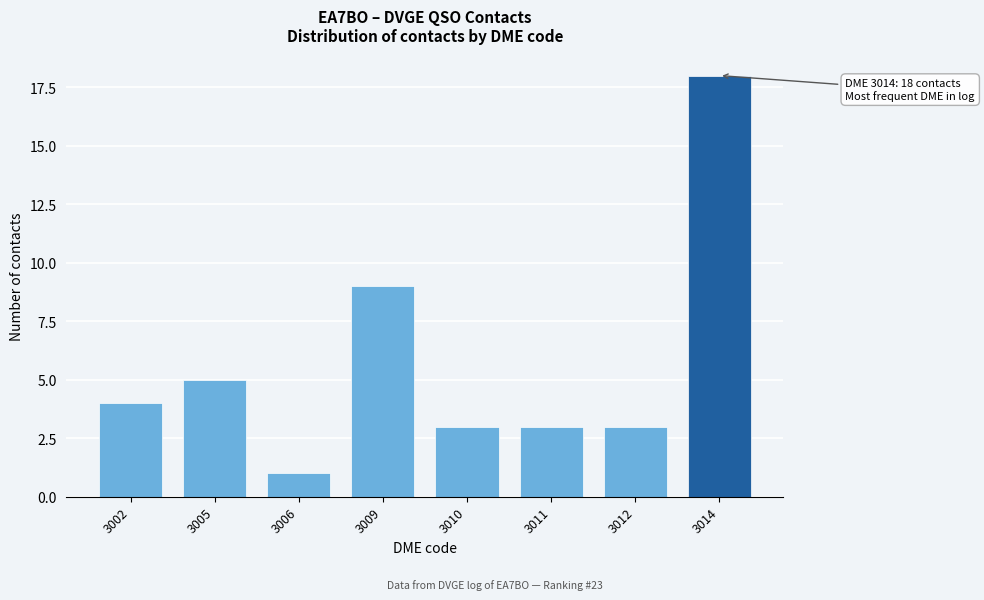

Reading left to right, what are all the values shown in this chart?

3002=4	3005=5	3006=1	3009=9	3010=3	3011=3	3012=3	3014=18